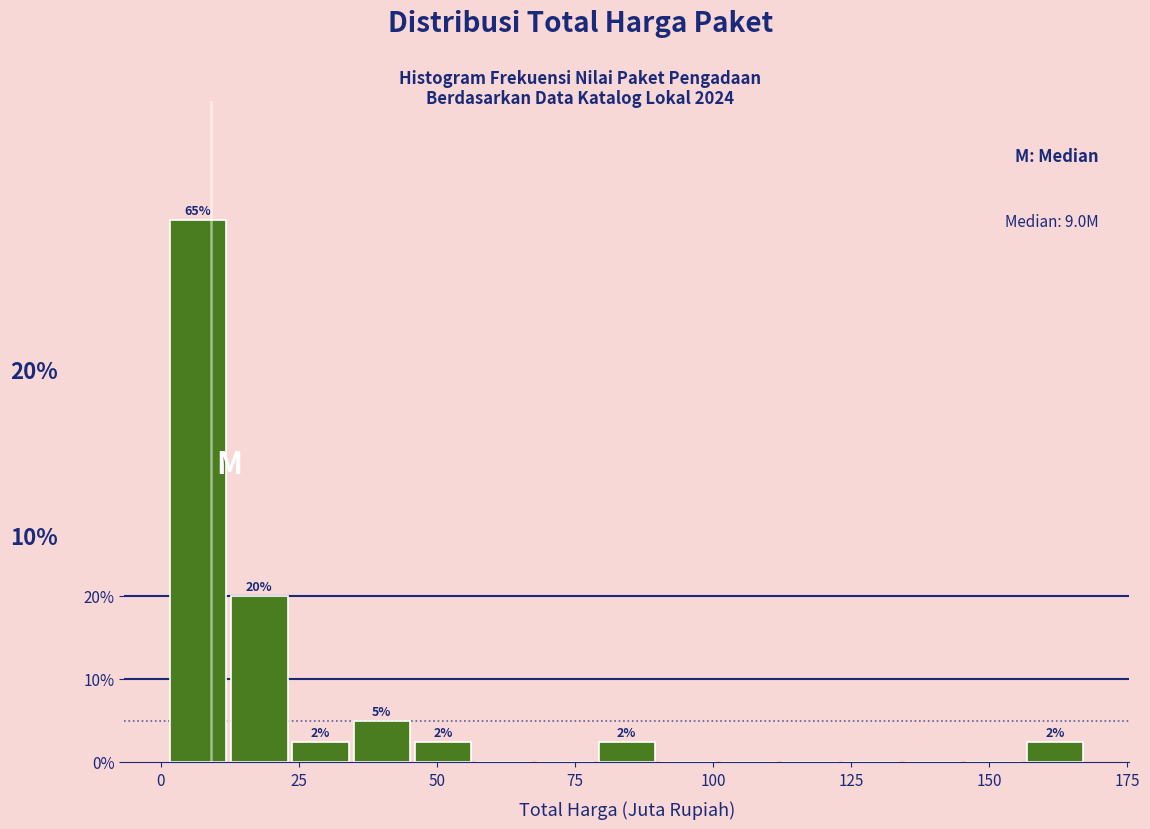

Around what value on the x-axis is the tallest bar? Give the approximate position of its centre, as read against the axis.

5